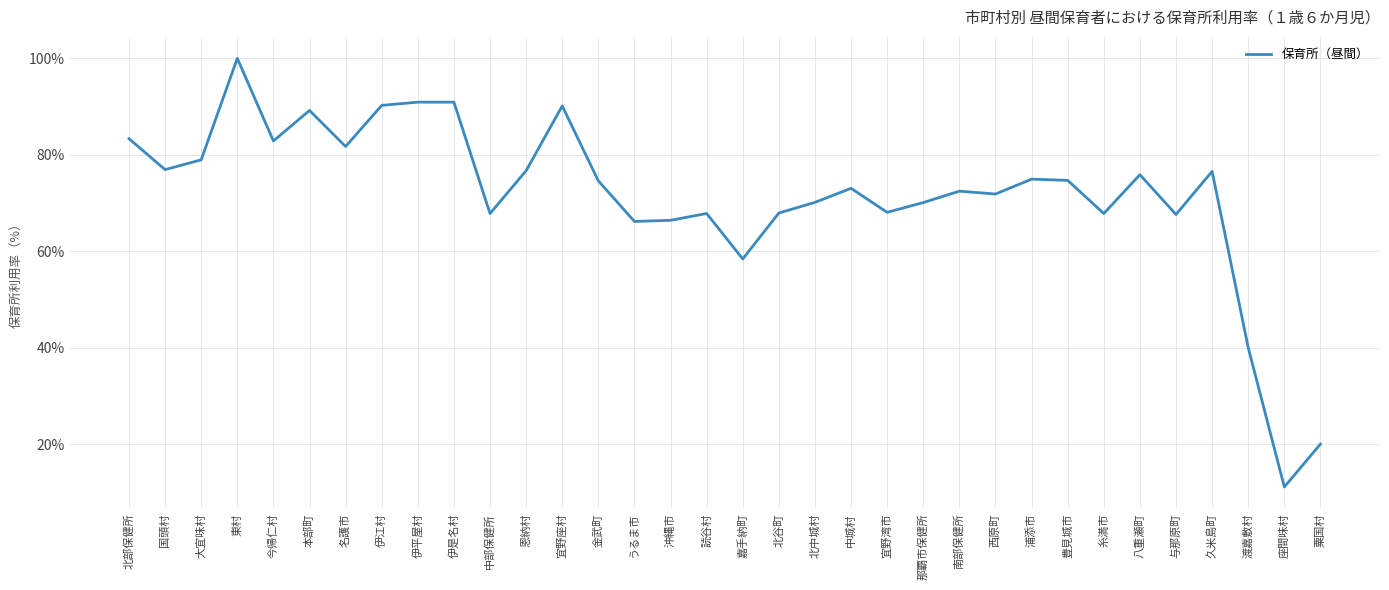

What is the smallest value displayed?

11.1